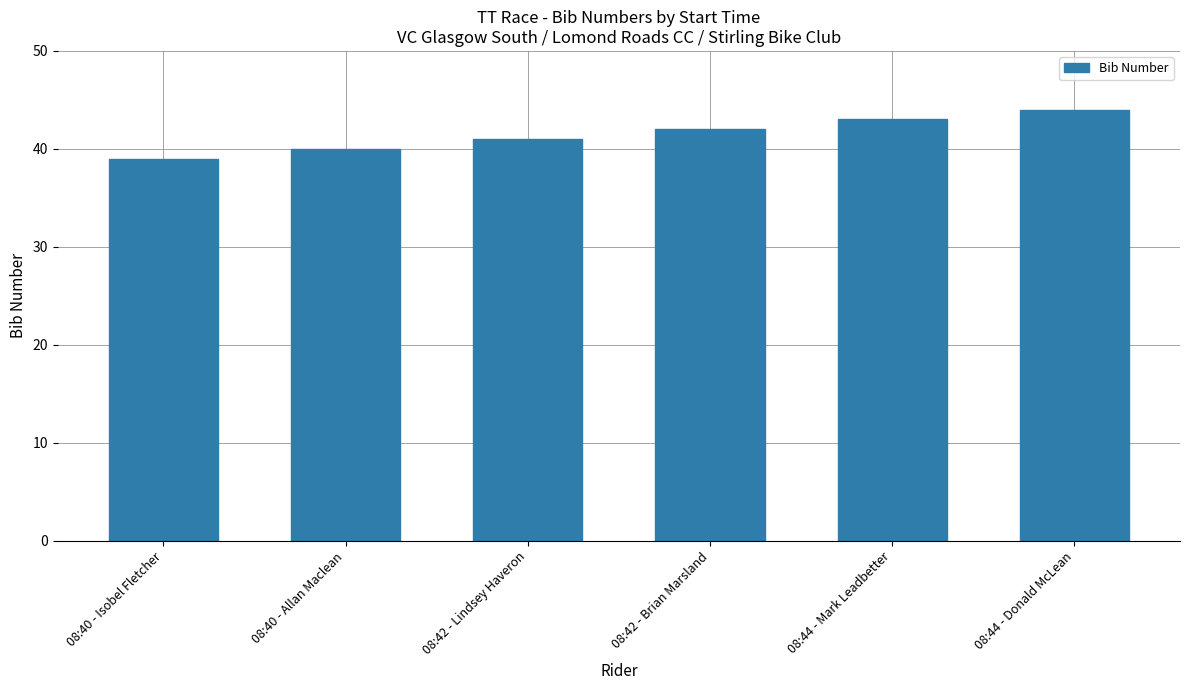

How many values are between 40 and 43?

4